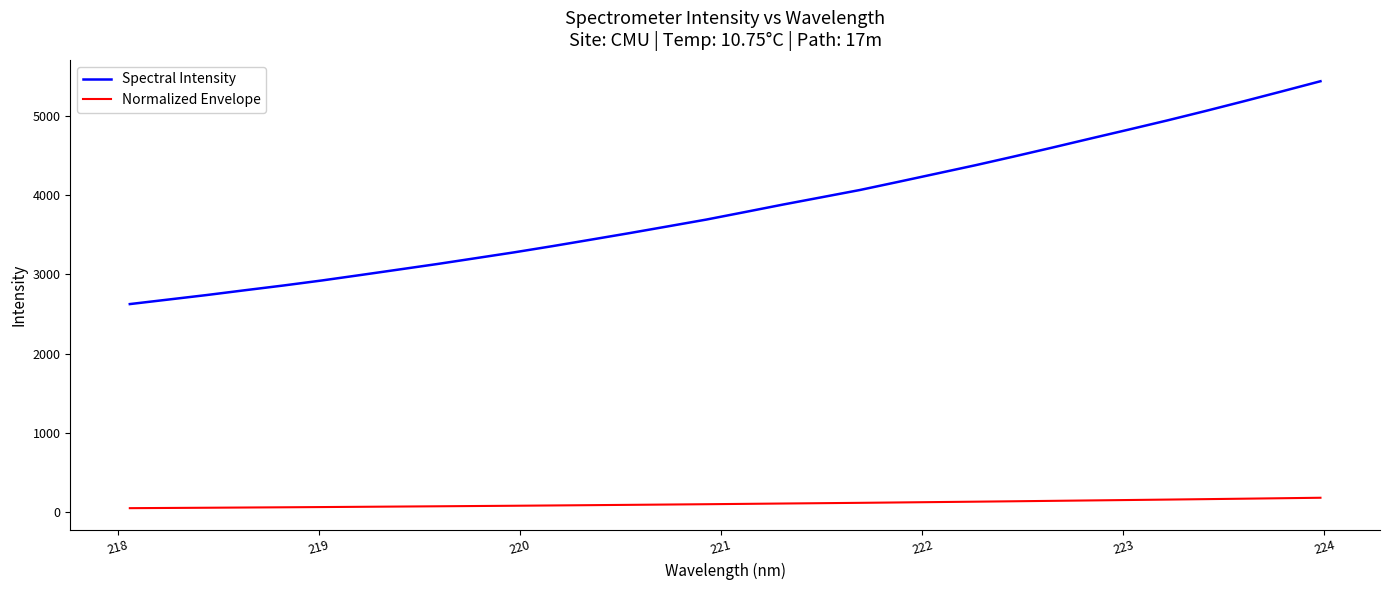

Which series has the largest range (max minus min)?

Spectral Intensity